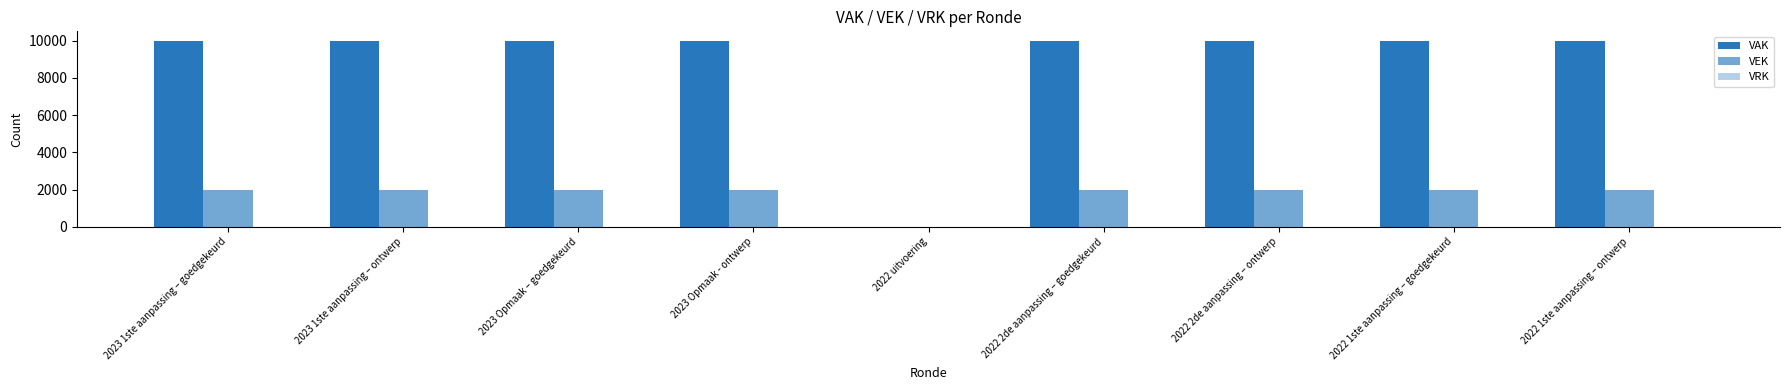

How many data points does each series have?

9